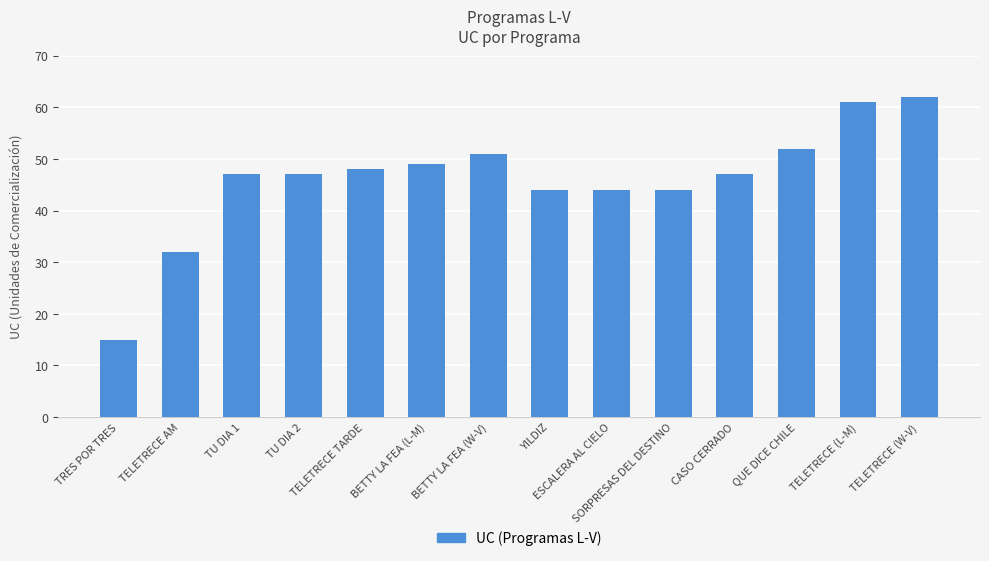

Reading left to right, extract all data points from this chart.

TRES POR TRES=15	TELETRECE AM=32	TU DIA 1=47	TU DIA 2=47	TELETRECE TARDE=48	BETTY LA FEA (L-M)=49	BETTY LA FEA (W-V)=51	YILDIZ=44	ESCALERA AL CIELO=44	SORPRESAS DEL DESTINO=44	CASO CERRADO=47	QUE DICE CHILE=52	TELETRECE (L-M)=61	TELETRECE (W-V)=62